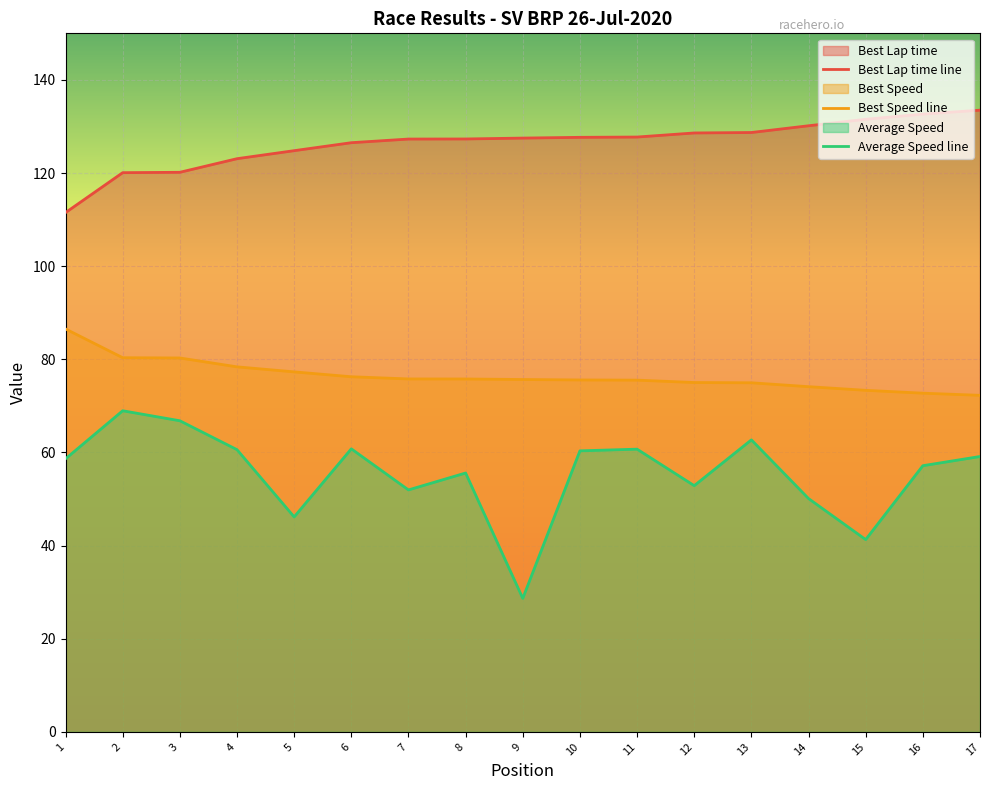

At which label does Average Speed line first exceed 58?

1